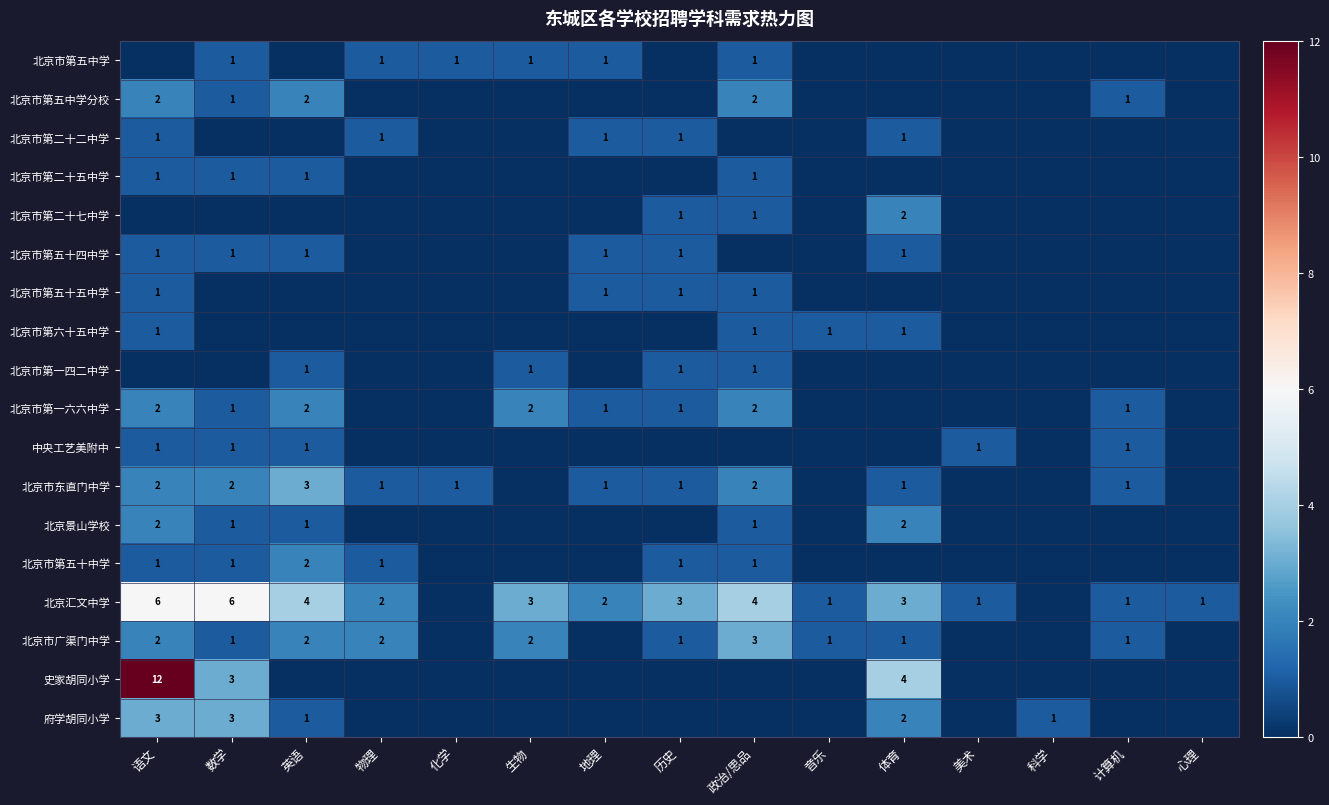

True or false: 北京汇文中学 has a value of 0 at 美术.

False